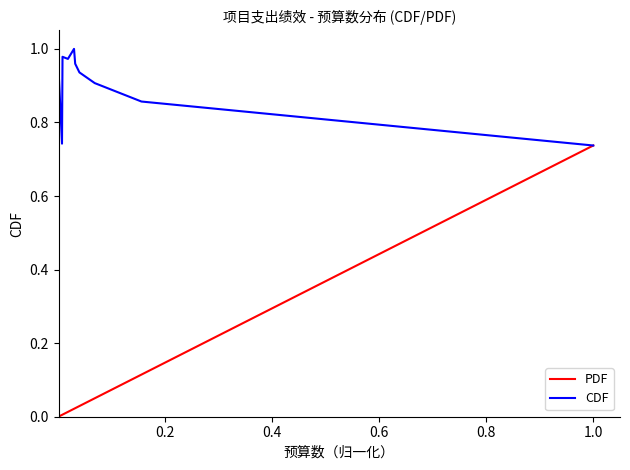

Which series has the largest range (max minus min)?

PDF